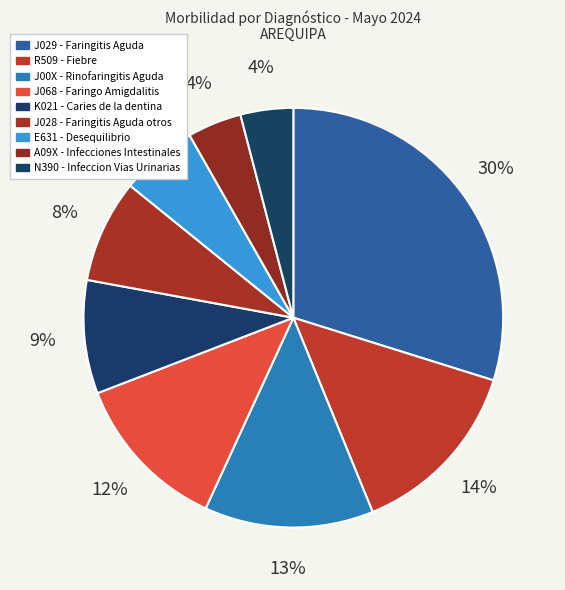

Is it true that R509 - Fiebre is 19% of the pie?

False